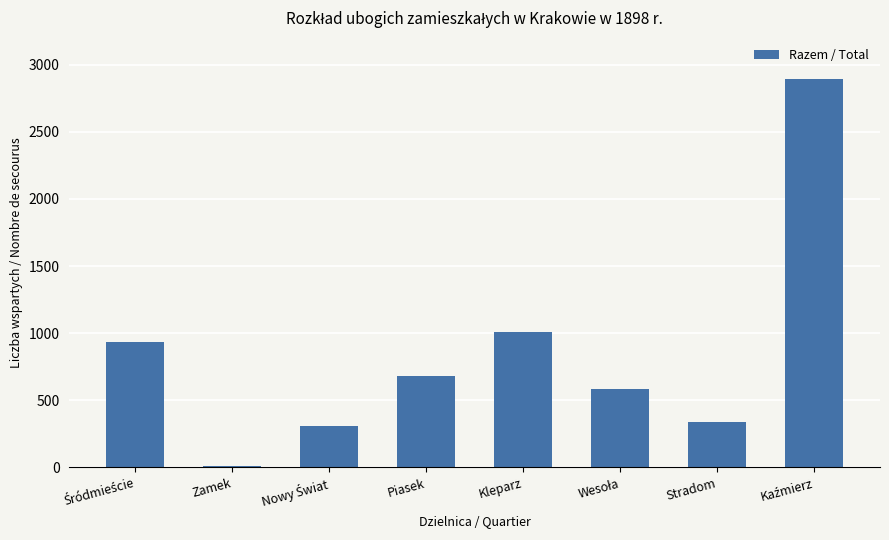

Read the value at Stradom, to the nearest 50.

350